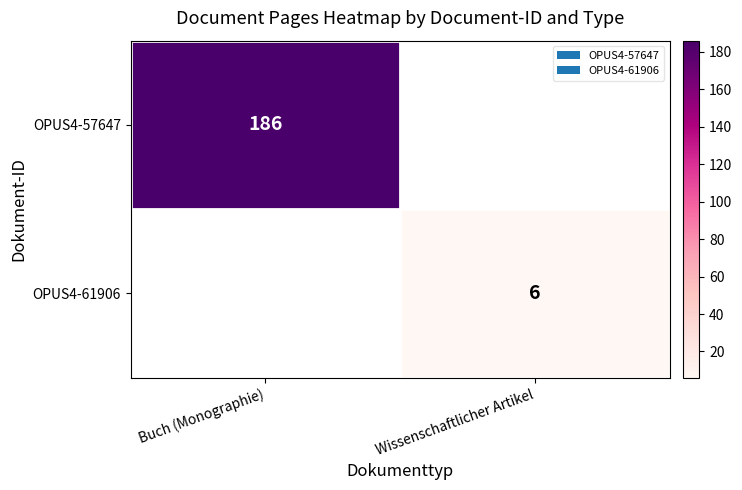

The OPUS4-57647 series shows 310 at Buch (Monographie). True or false?

False